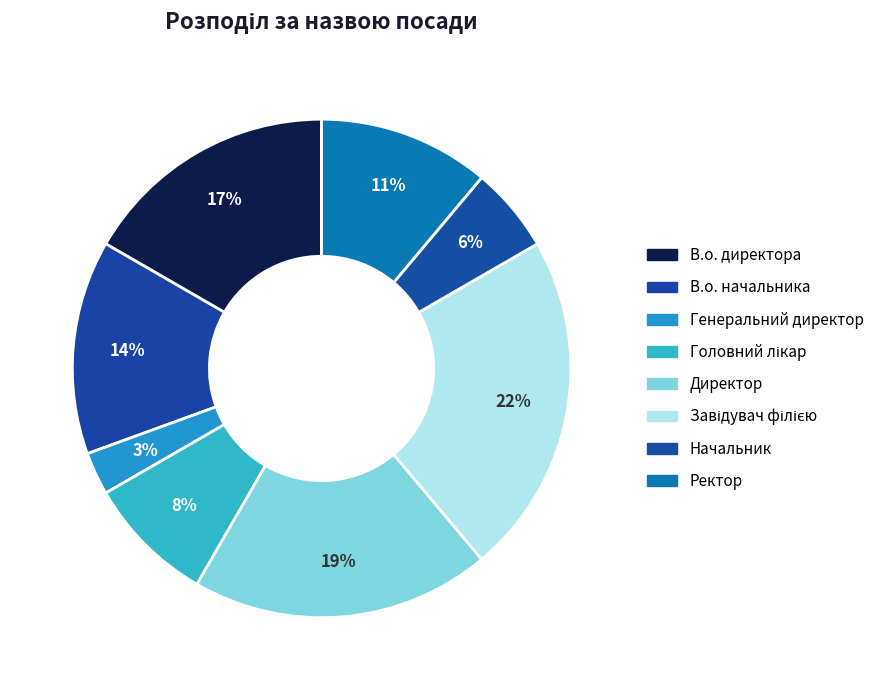

How many slices are in this pie chart?

8